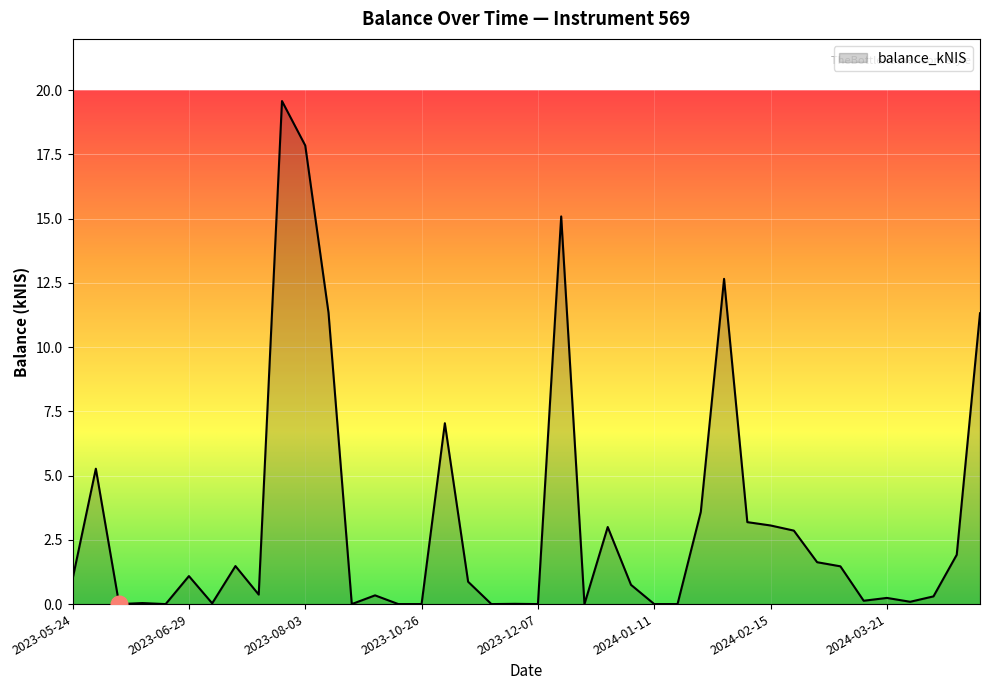

What is the greatest value displayed?

19.6